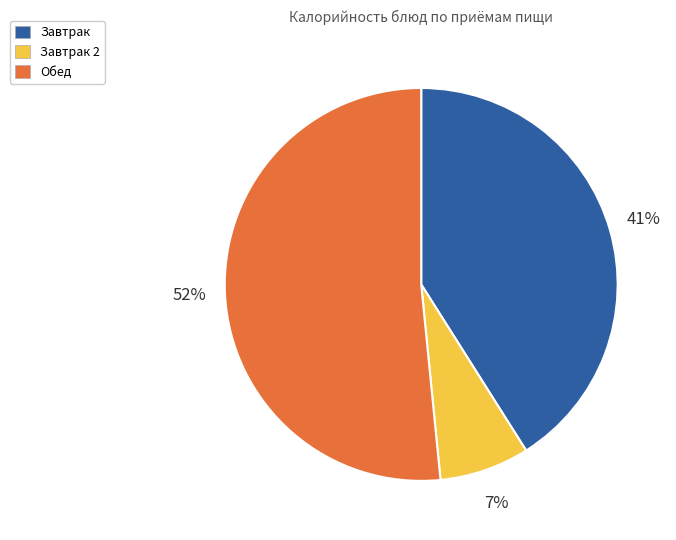

Combined, do Обед and Завтрак 2 account for over 50%?

Yes